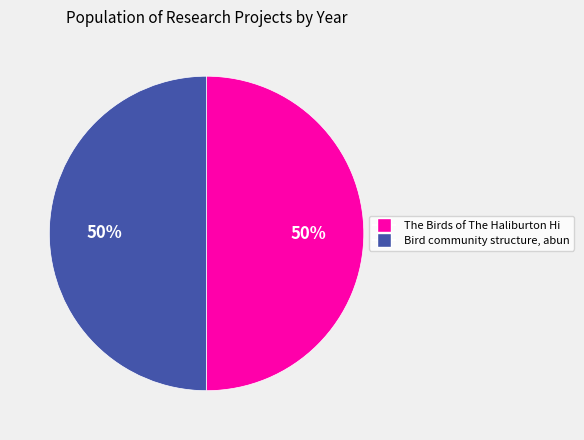

To the nearest percent, what is the average slice percentage?

50%